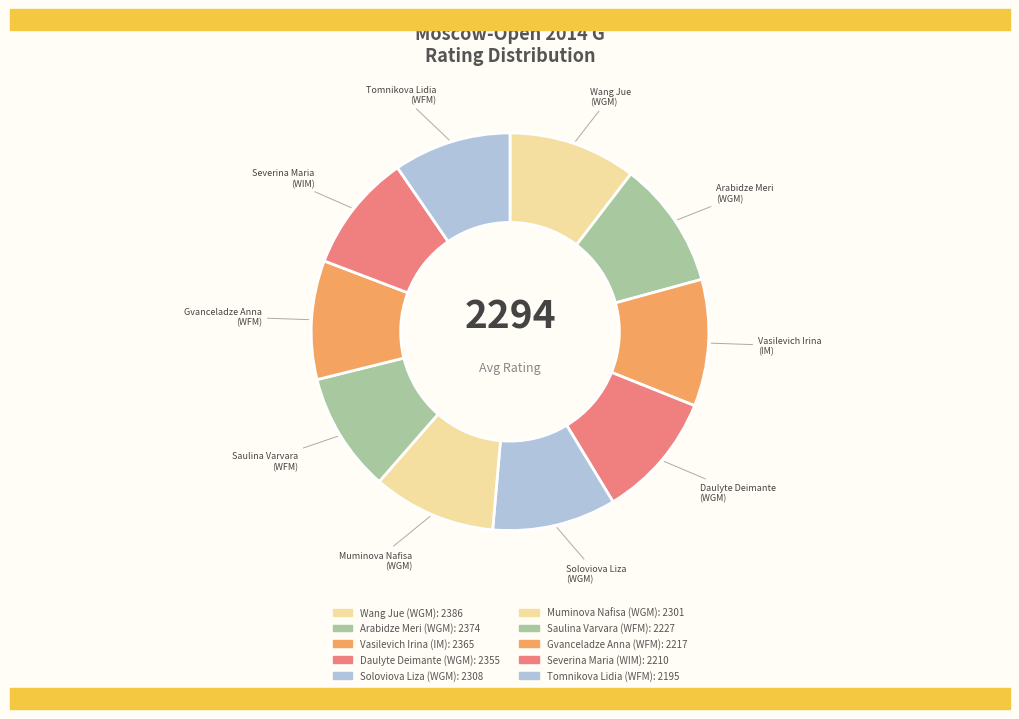

Approximately how many times larger is the value at Wang Jue (WGM) compared to Saulina Varvara (WFM)?

1.1